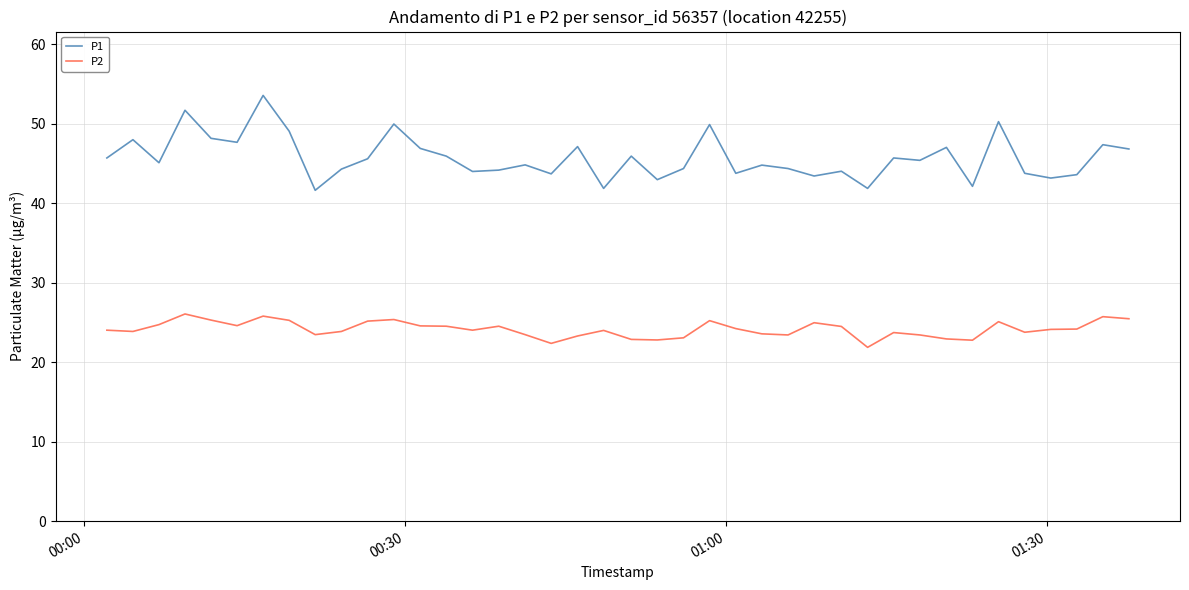

Which series has the widest spread of values?

P1